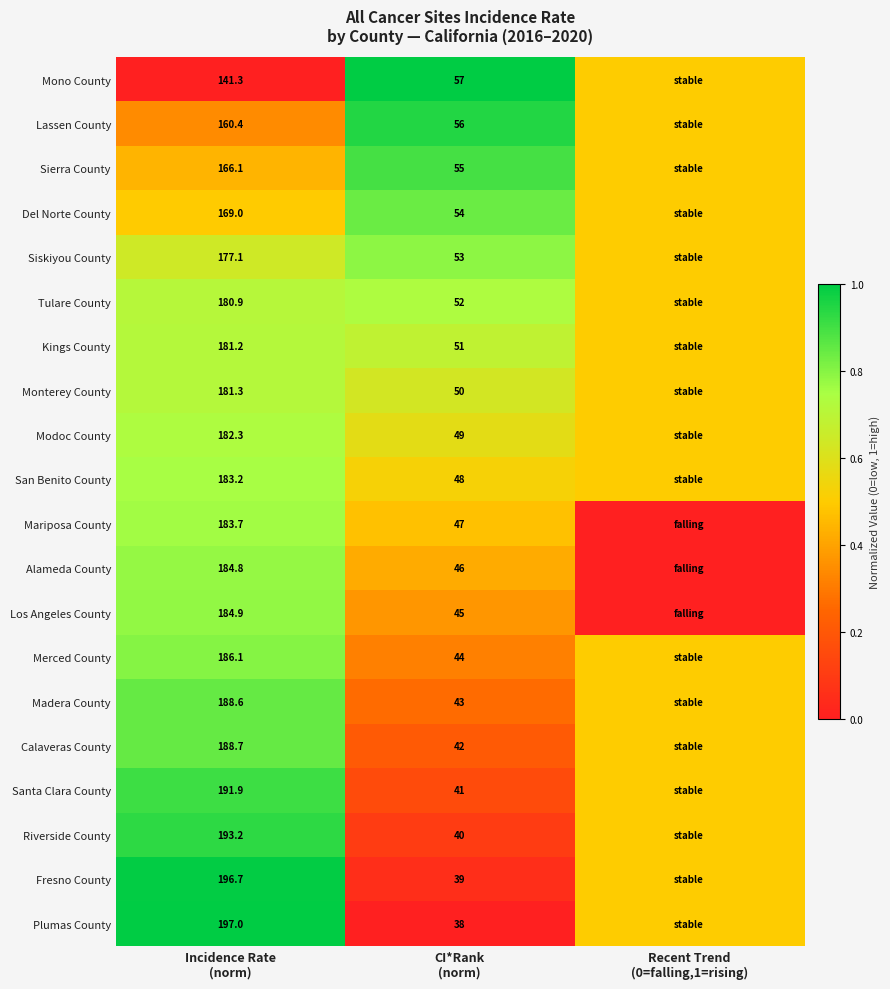

At which category is the sum across all series the highest?

Incidence Rate
(norm)